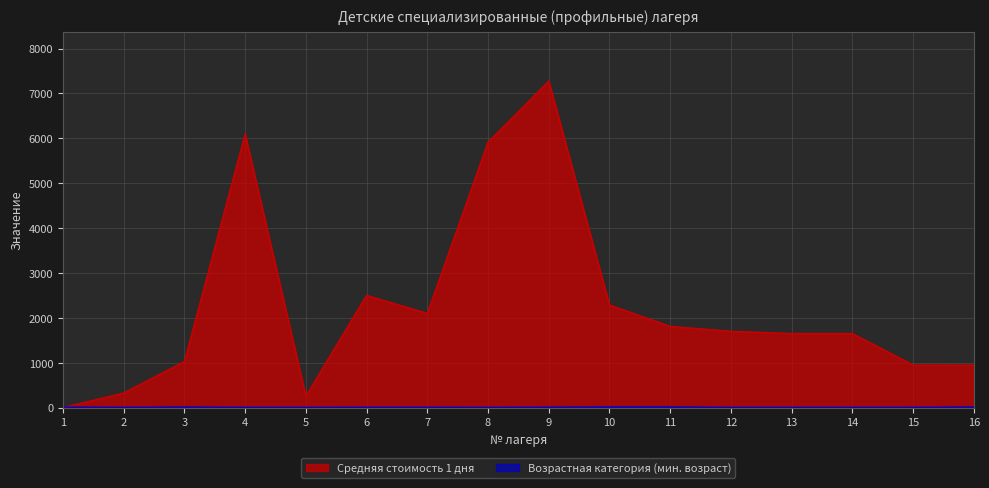

True or false: Возрастная категория (мин. возраст) has more than 1 points higher than both neighbors.

False